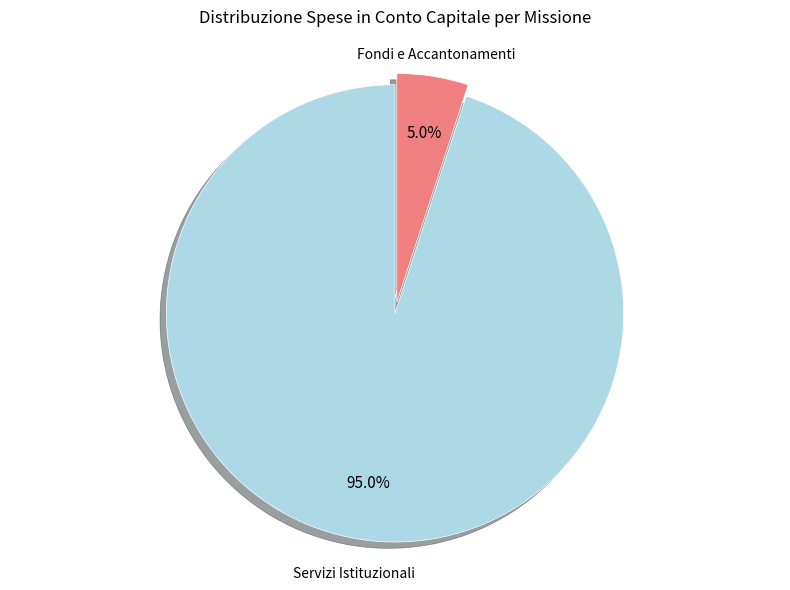

Count the number of slices in the pie.

2